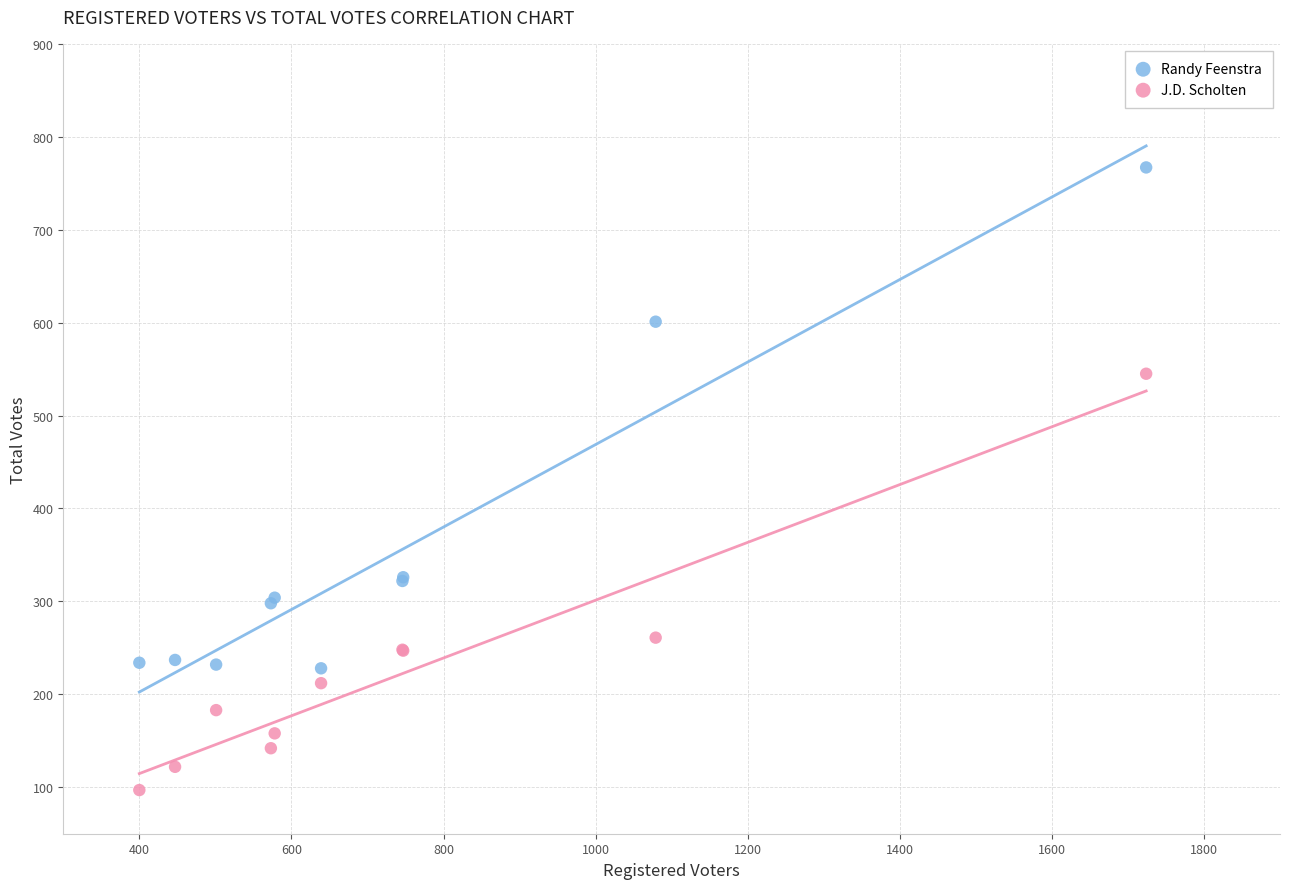

Which series has the widest spread of Y values?

Randy Feenstra